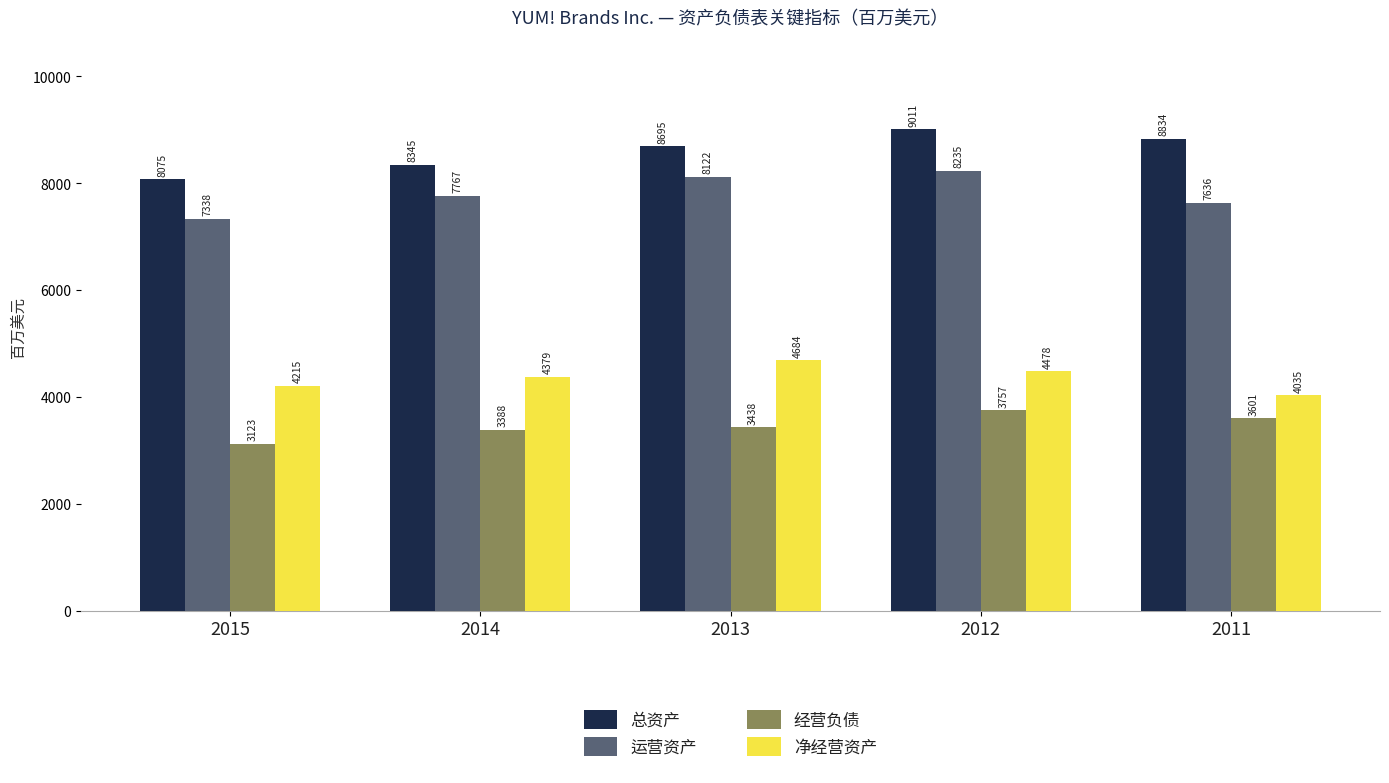

Reading left to right, transcribe all the data shown in this chart.

总资产: 8075	8345	8695	9011	8834
运营资产: 7338	7767	8122	8235	7636
经营负债: 3123	3388	3438	3757	3601
净经营资产: 4215	4379	4684	4478	4035